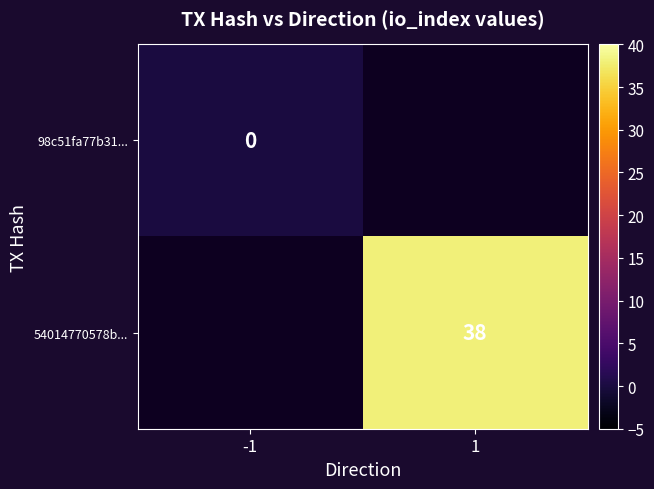

Is it true that 54014770578b... equals 38 at 1?

True